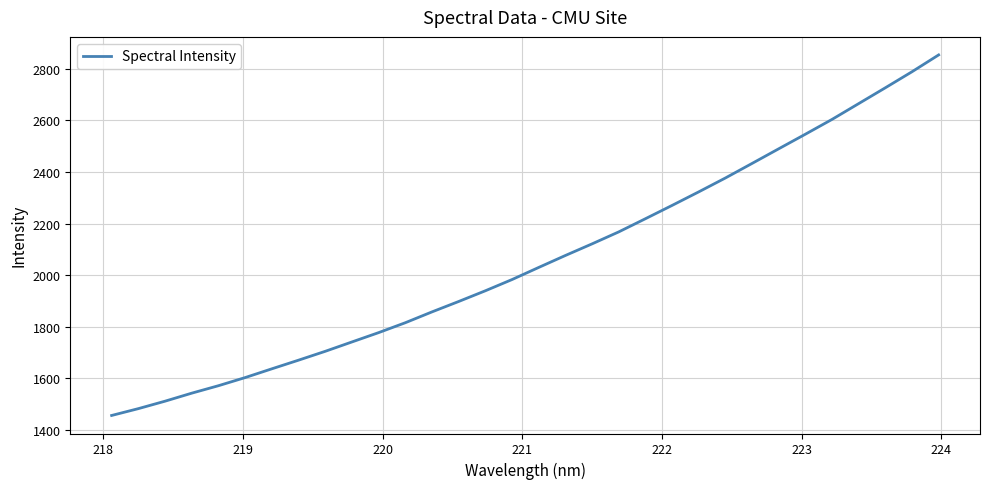

What is the maximum value shown in the chart?

2854.3